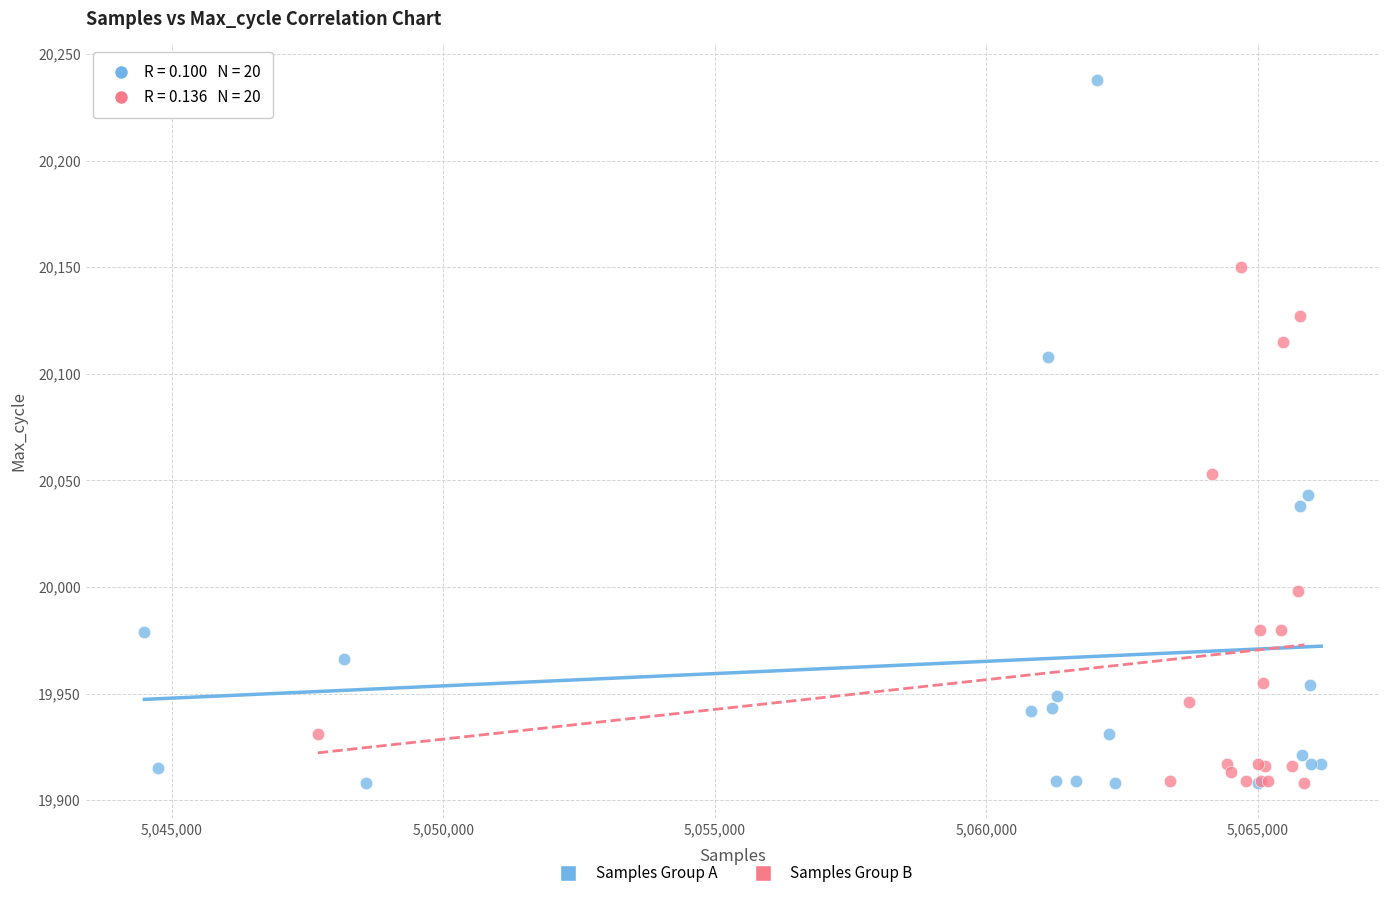

Which series contains the highest Y value?

Samples Group A